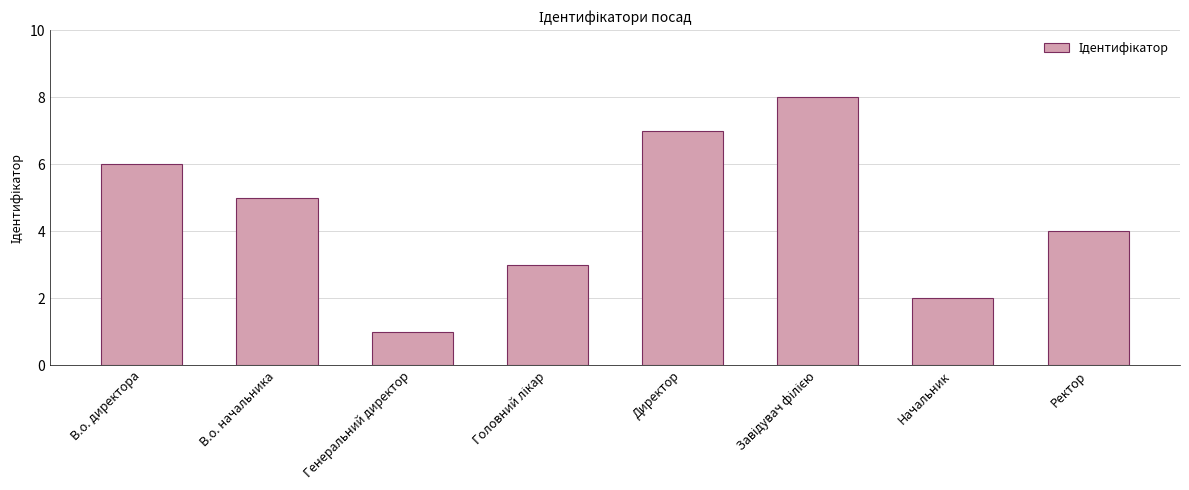

At which label is the value closest to 4?

Ректор